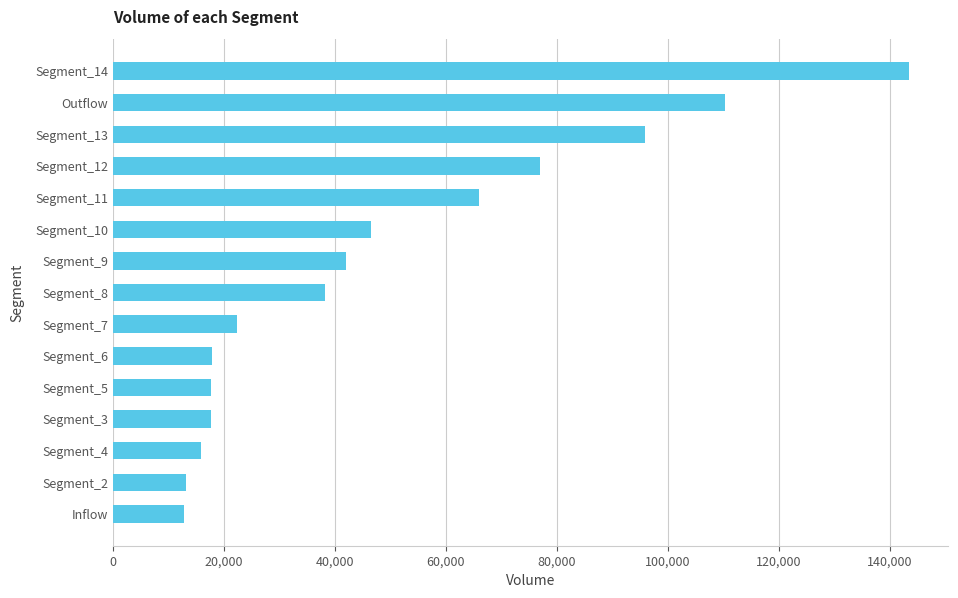

Is it true that the value at Segment_13 is 95843.1?

True